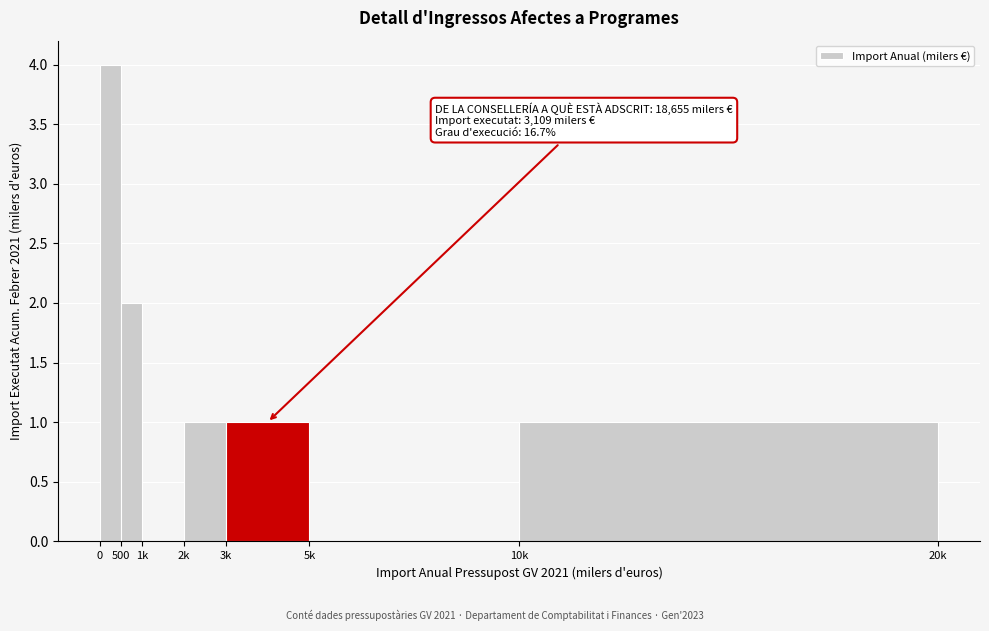

Reading left to right, what are all the values shown in this chart?

0=4	500=2	1k=0	2k=1	3k=1	5k=0	10k=1